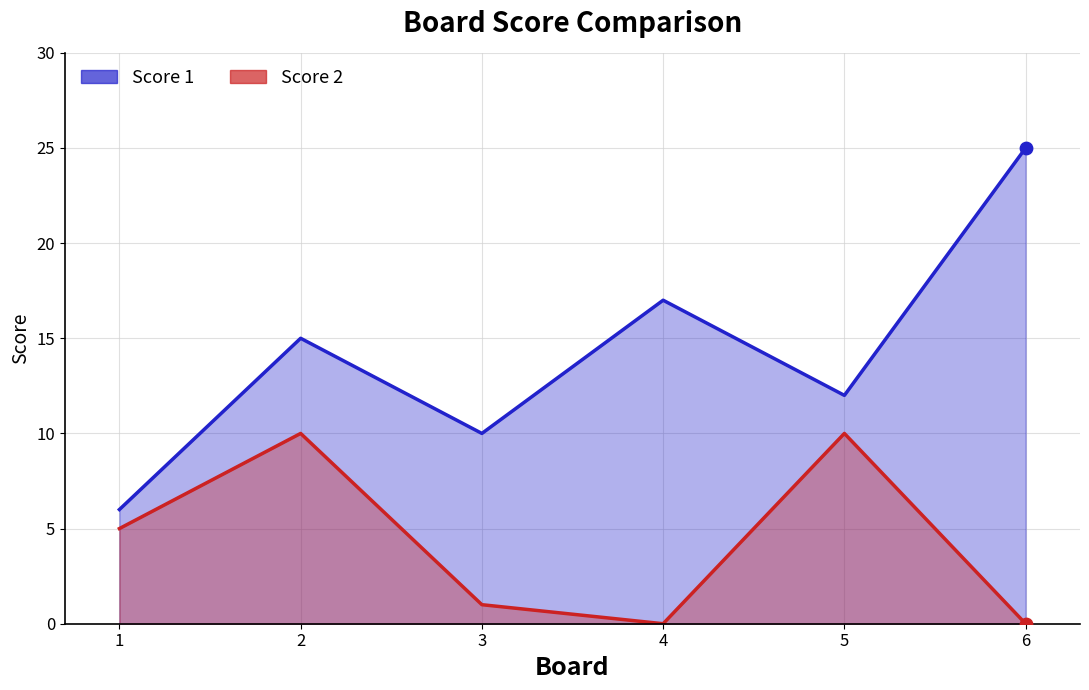

What are all the series names shown in the legend?

Score 1, Score 2